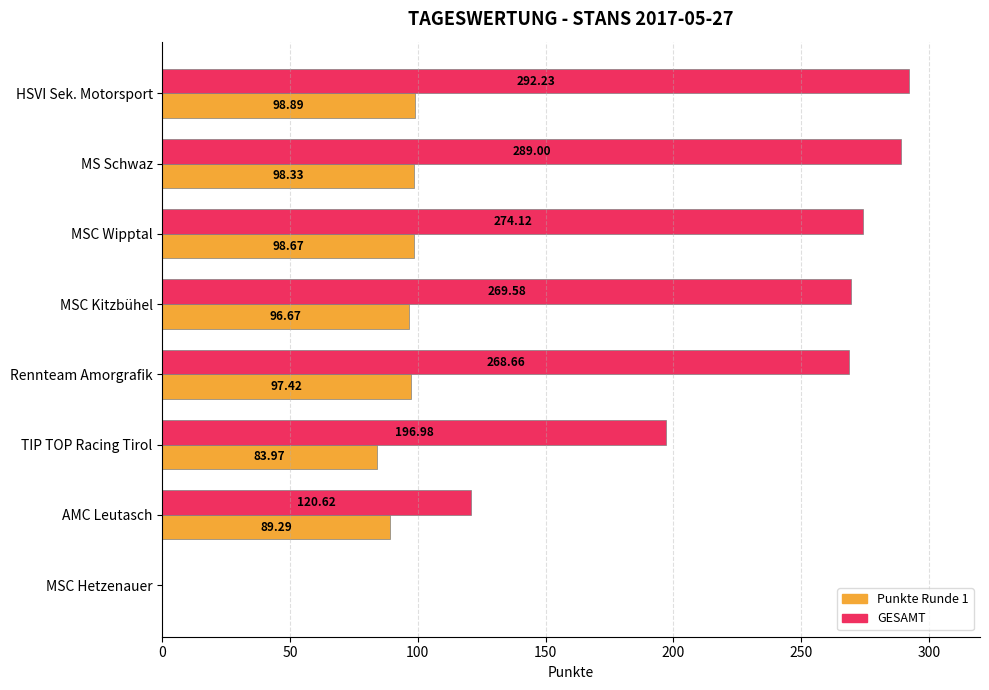

How many values in Punkte Runde 1 are above zero?

7